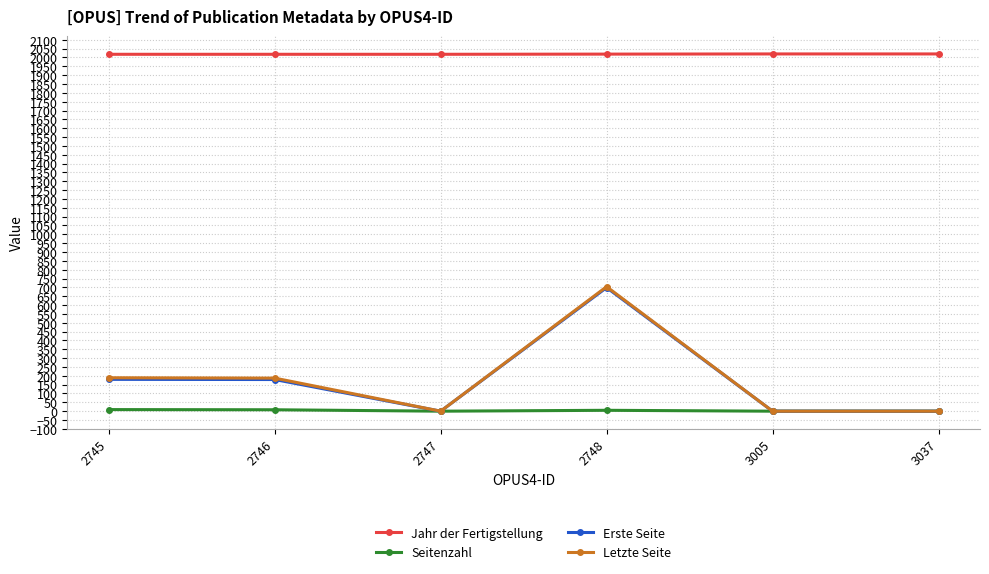

At how many categories does at least one series exceed 1322?

6